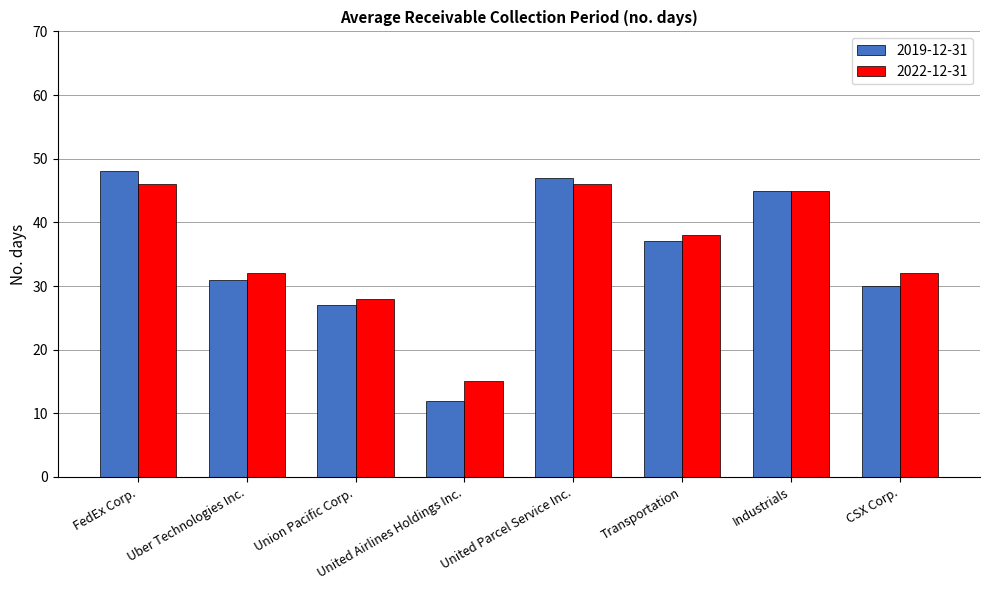

What is the value of the 2019-12-31 bar at the 4th from the left?

12